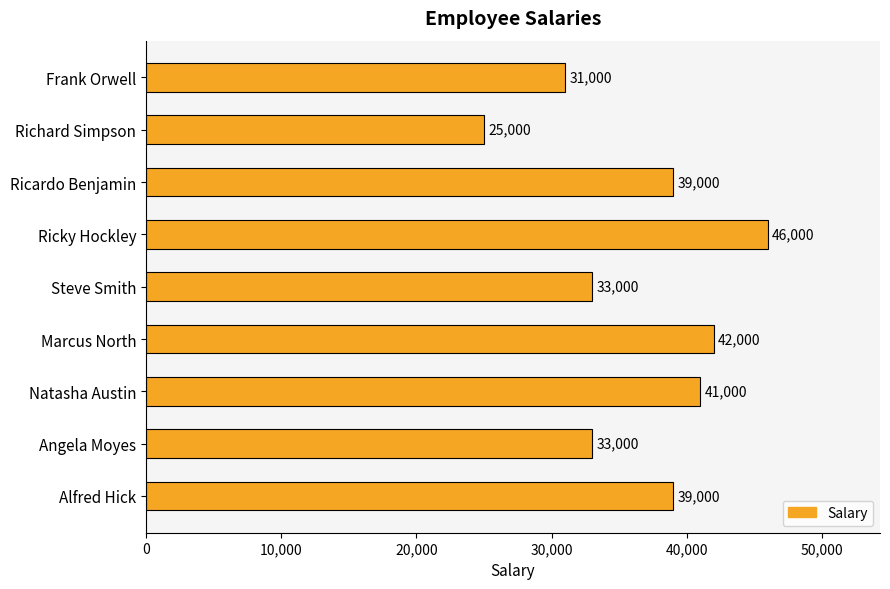

Read the value at Ricardo Benjamin.

39000